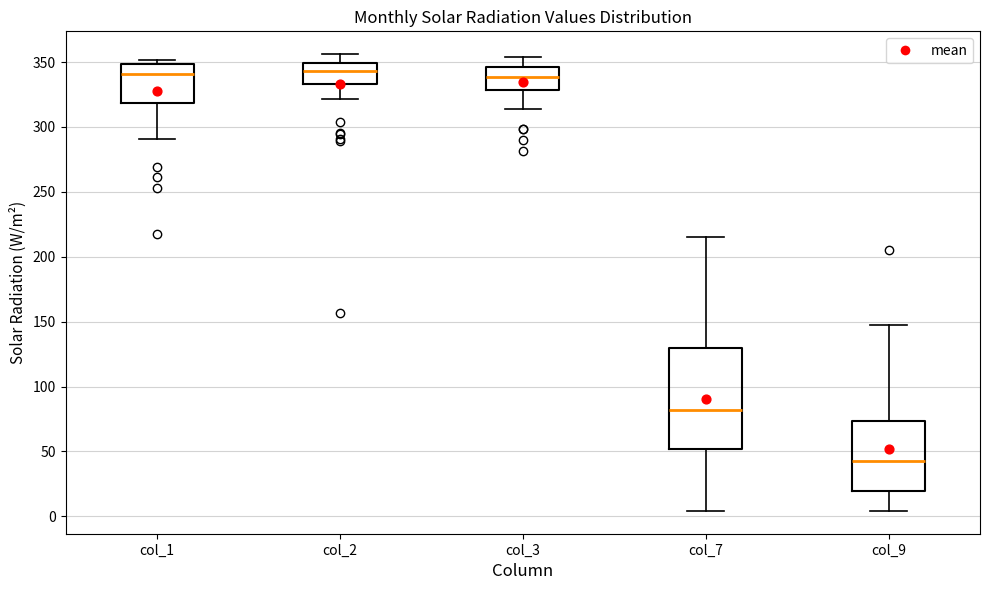

Comparing the boxes themselves (not the whiskers), which one is the tallest?

col_7